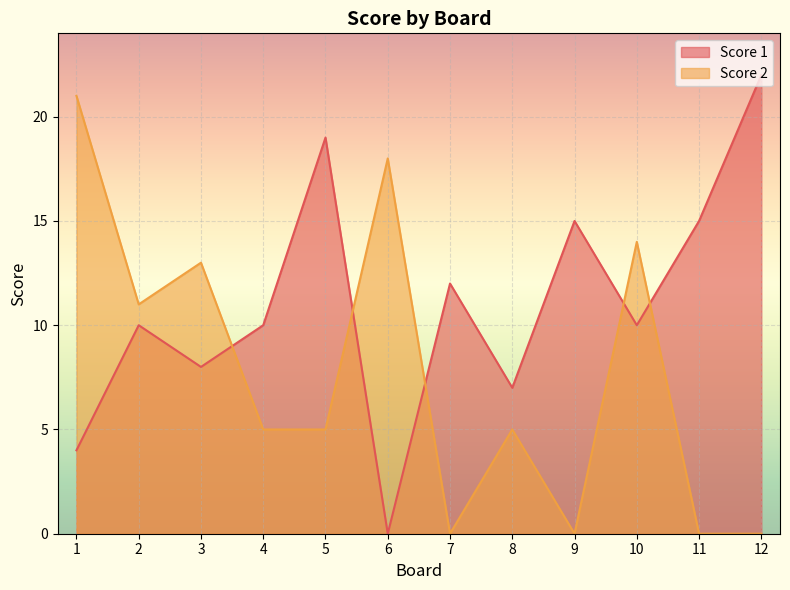

What is the difference between the Score 1 values at 8 and 2?

3